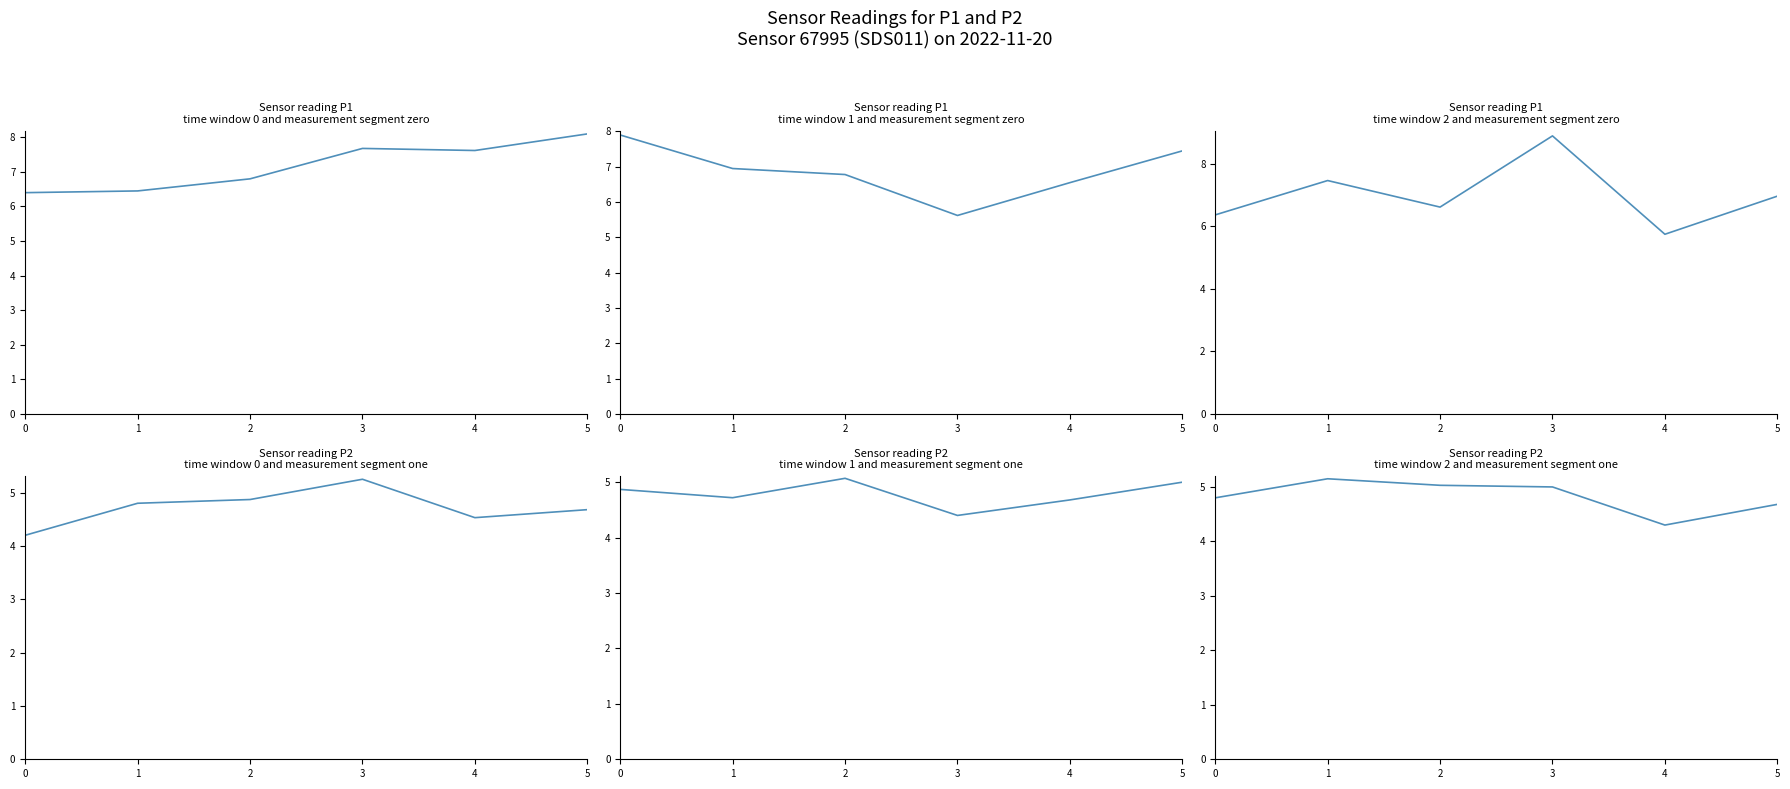

What is the difference between the maximum and minimum values in the P2 series?

0.9